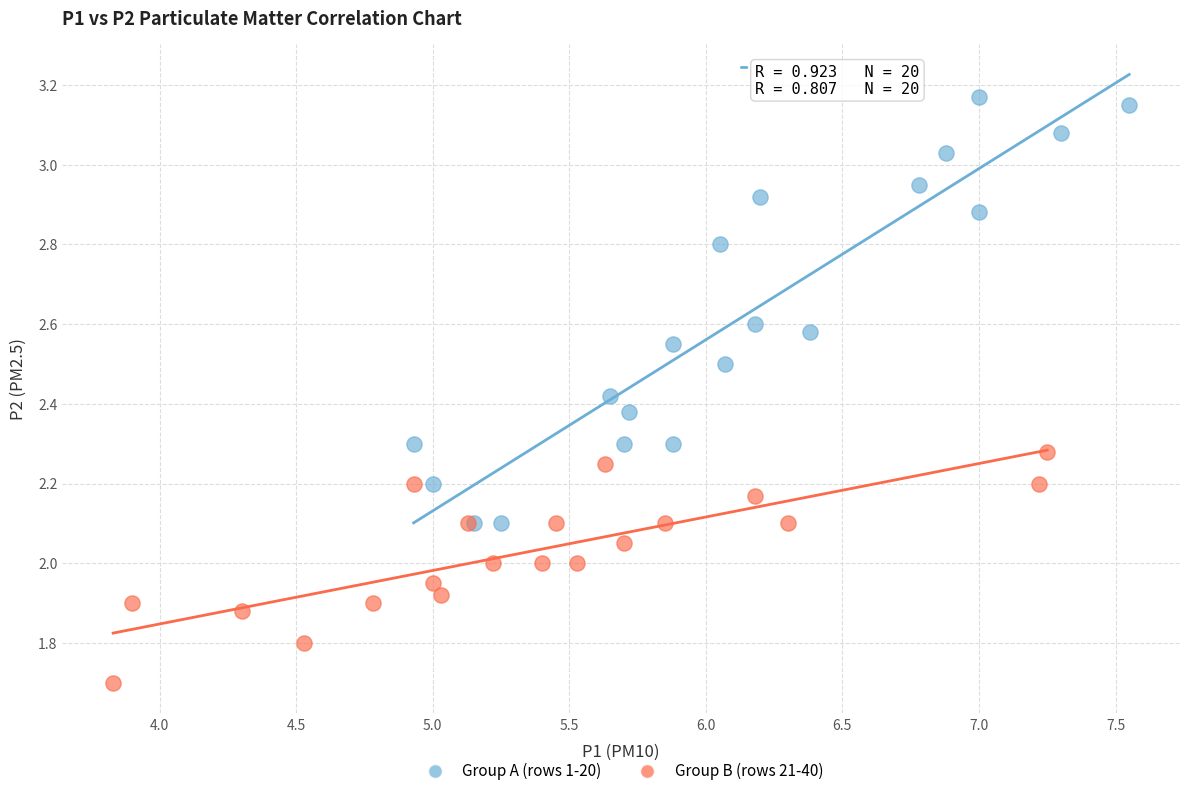

Which series reaches the maximum Y coordinate?

Group A (rows 1-20)